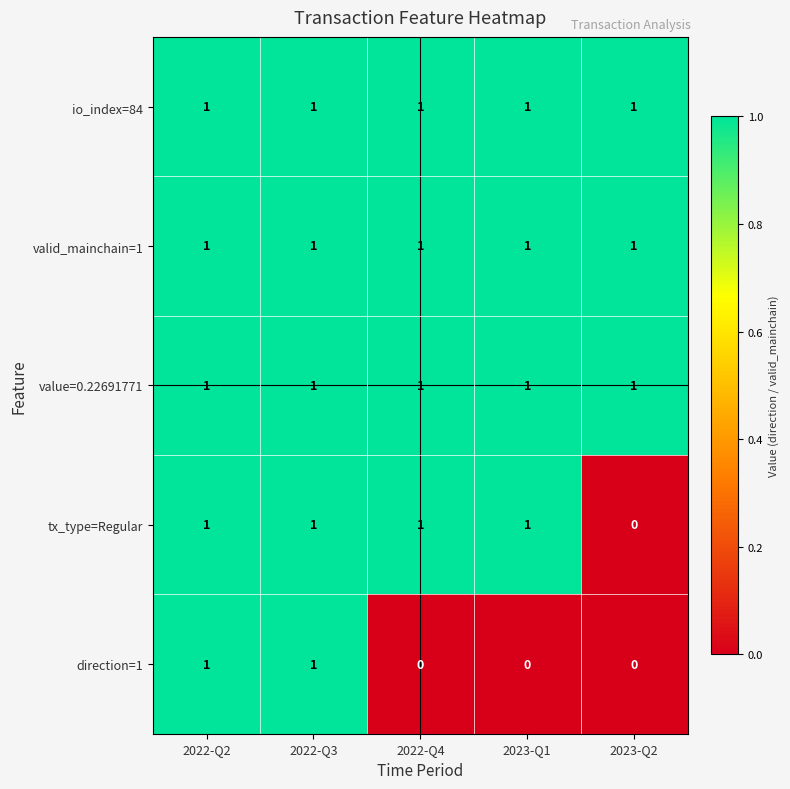

At how many categories does at least one series exceed 0?

5